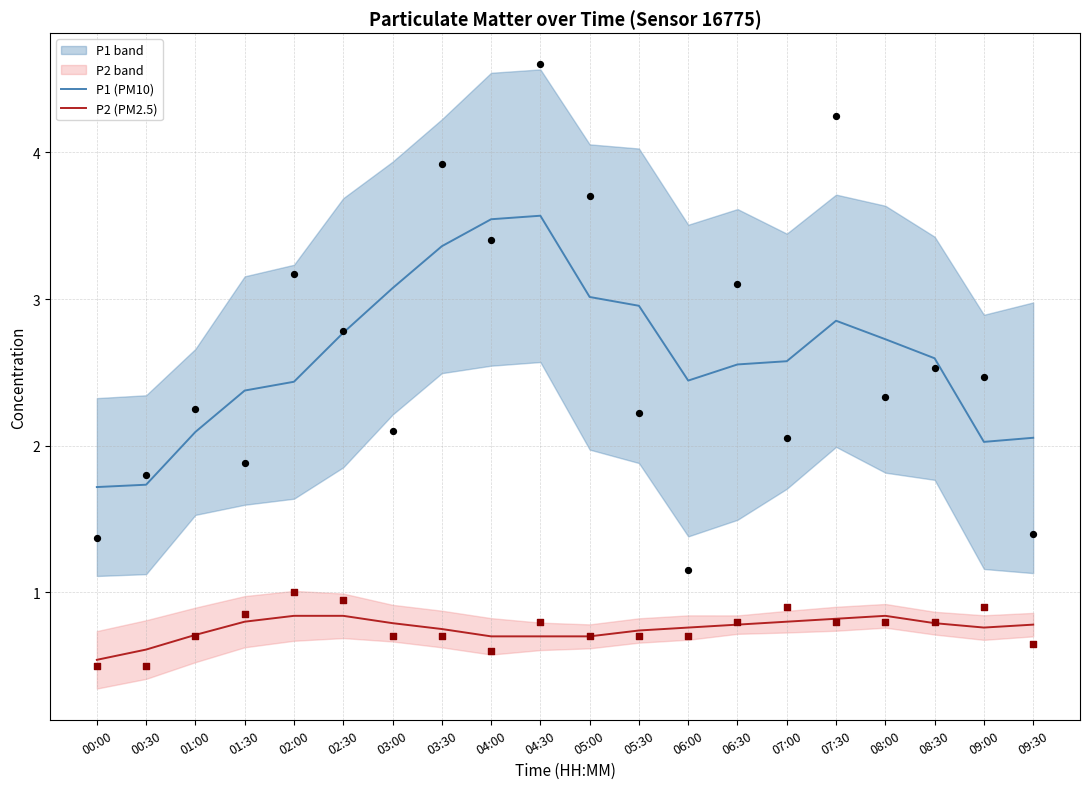

Which series has the widest spread of Y values?

P1 (PM10)